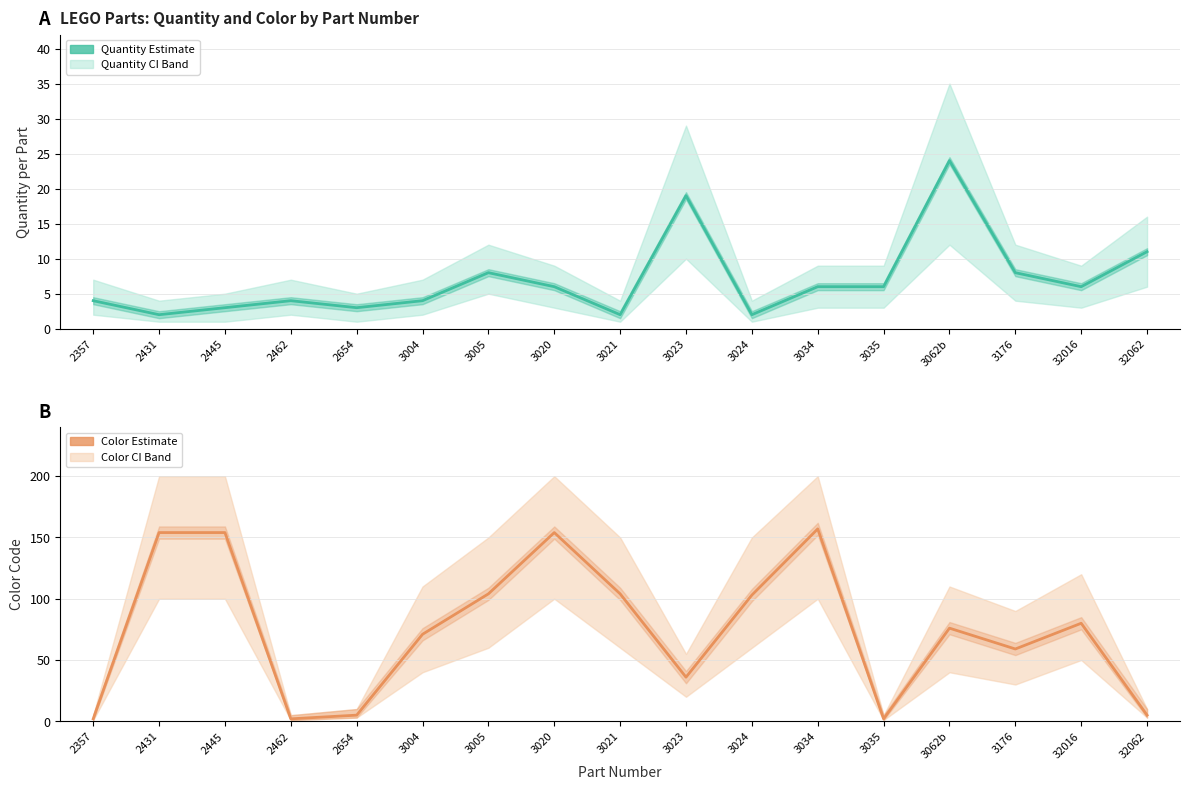

Which has a higher value, 2462 or 32062?

32062